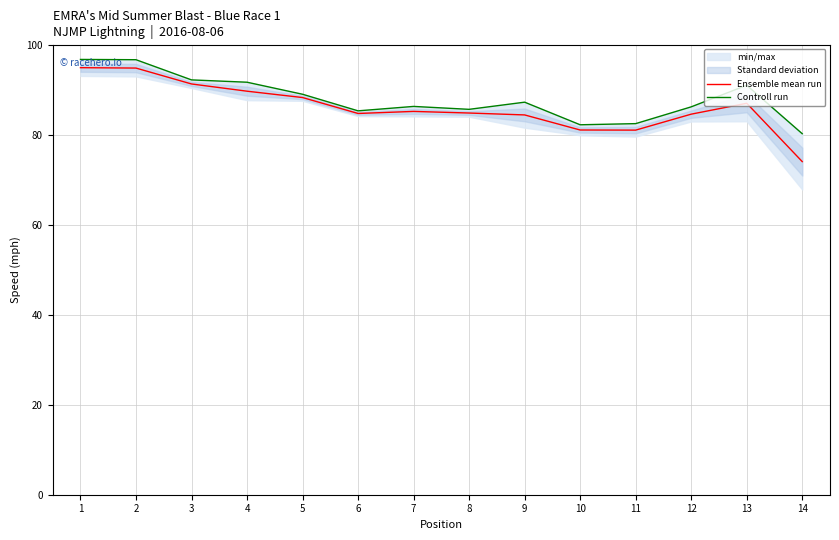

Which series has the largest range (max minus min)?

Ensemble mean run